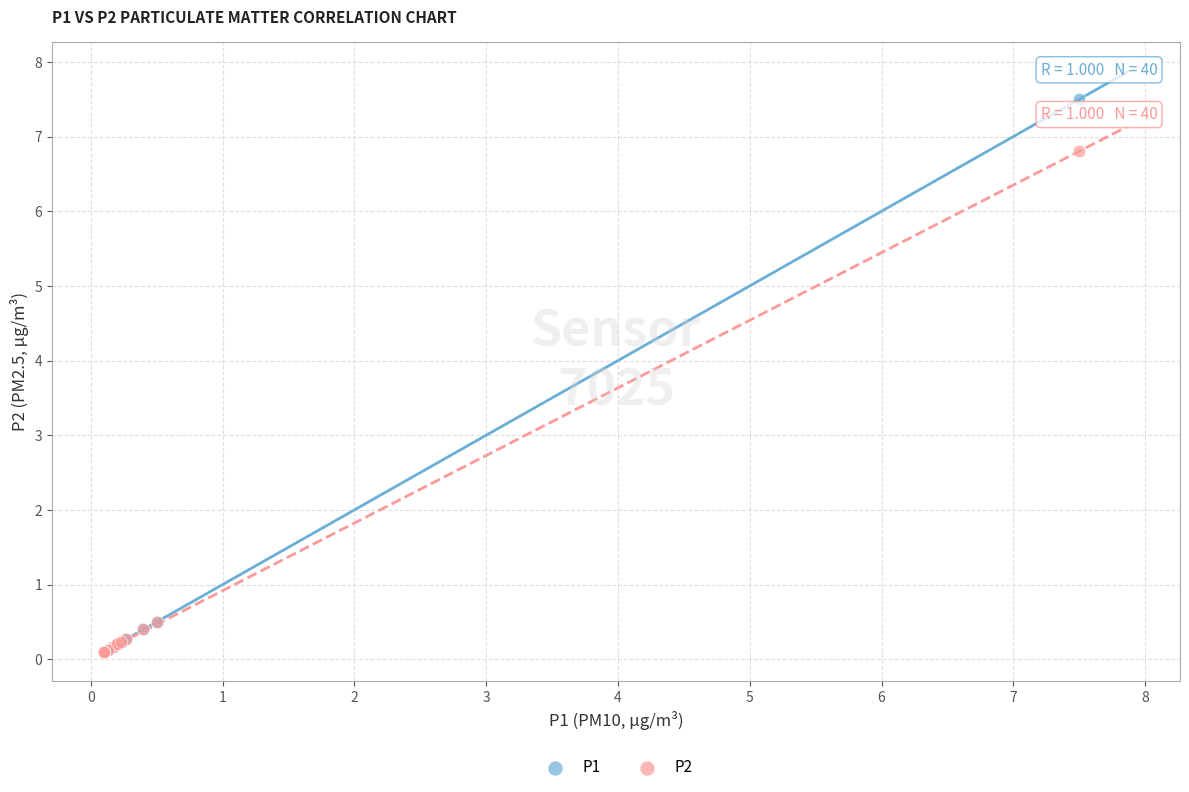

What are all the series names shown in the legend?

P1, P2